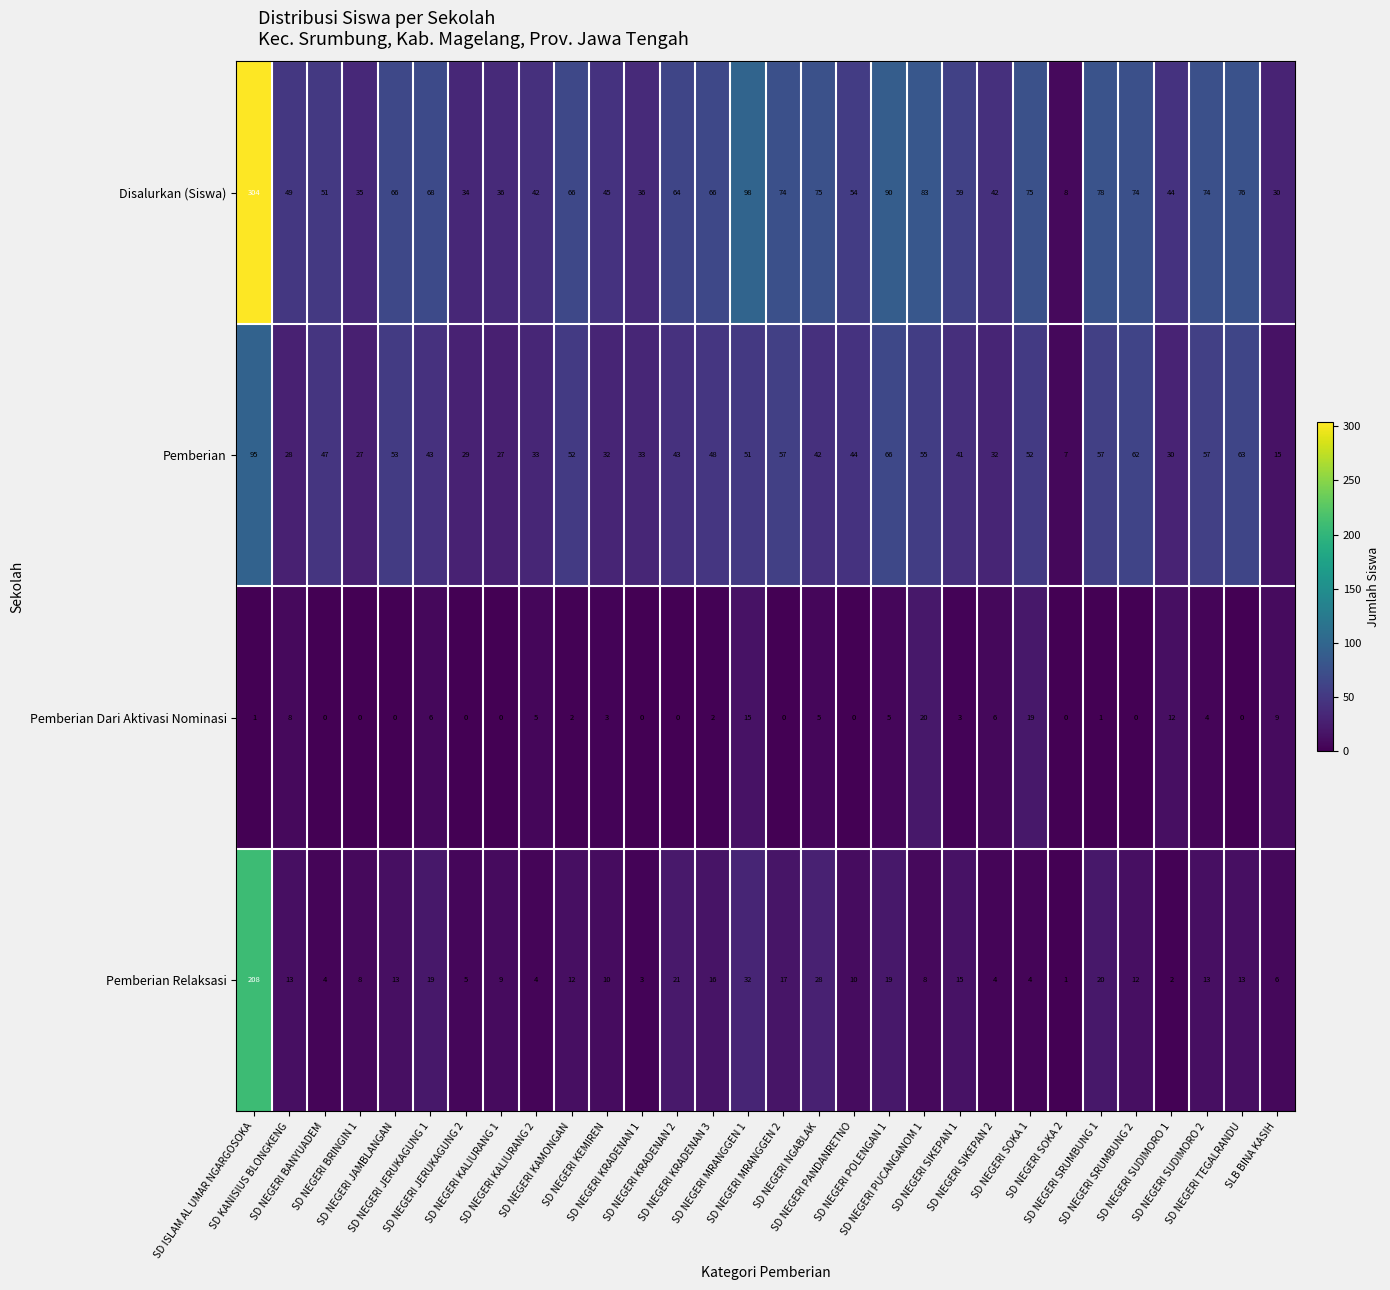

Count the number of categories in the chart.

30